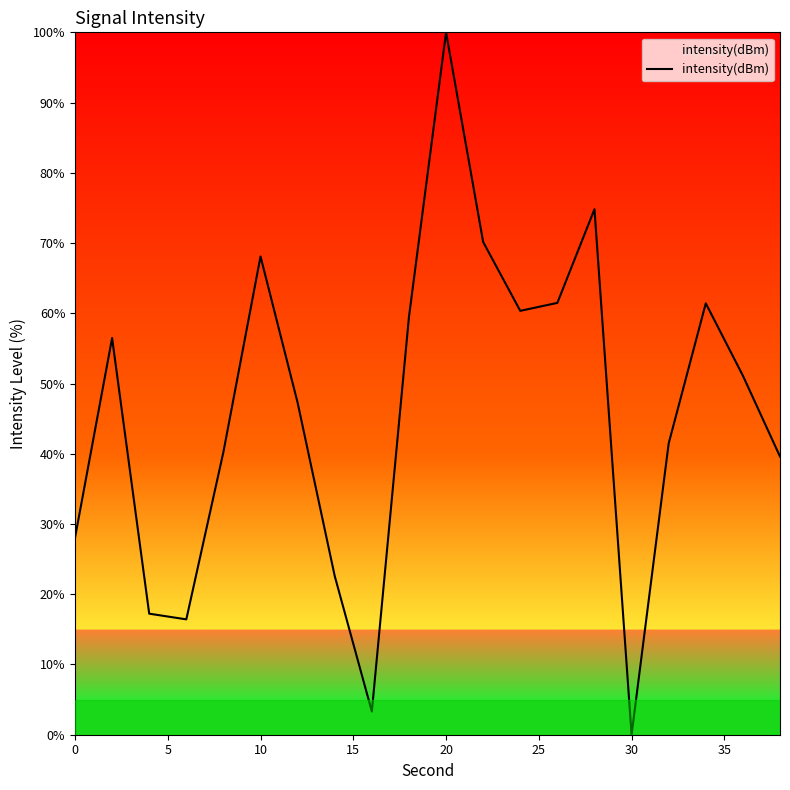

What is the difference between the maximum and minimum values?

100.0